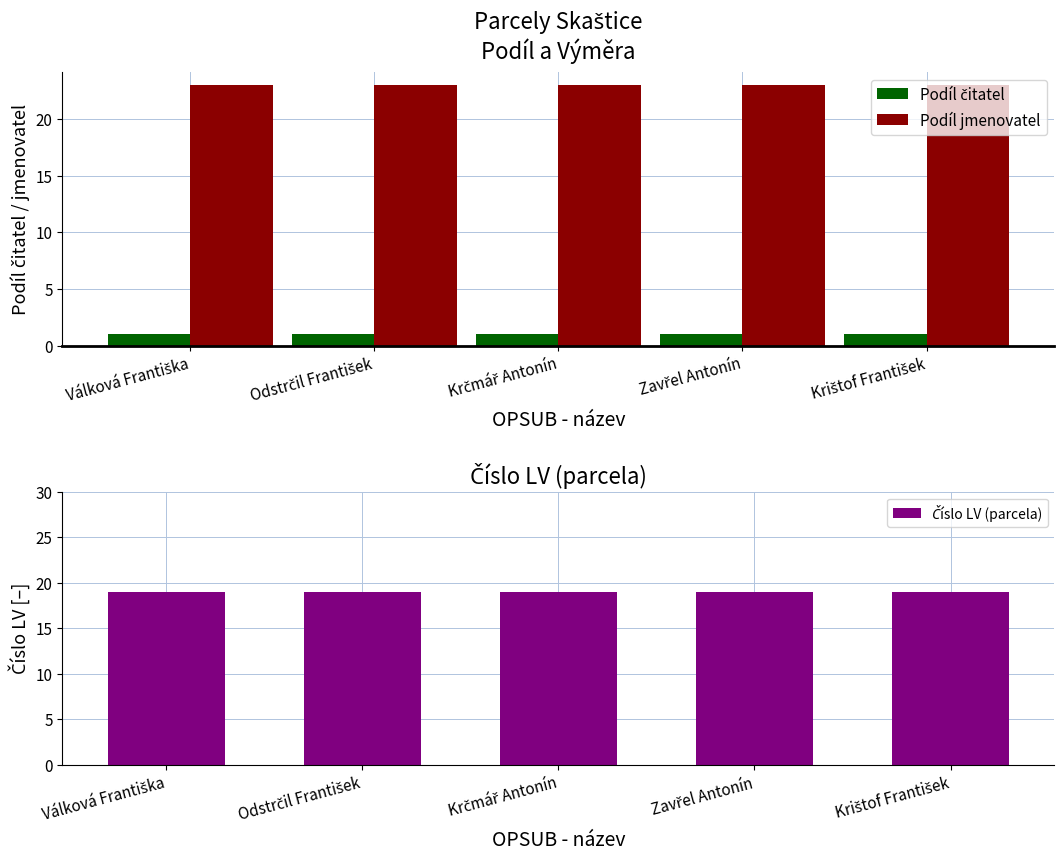

At which label is Číslo LV (parcela) closest to 19?

Válková Františka